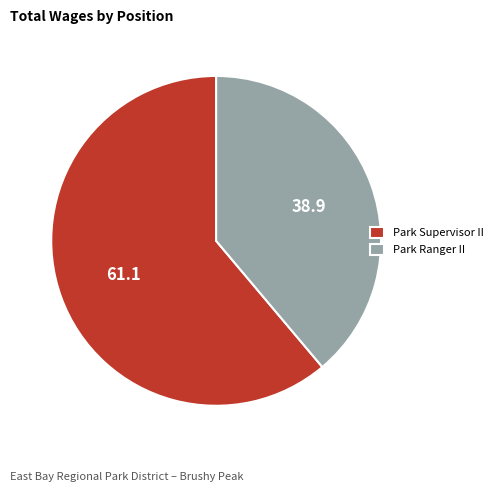

How many slices are in this pie chart?

2